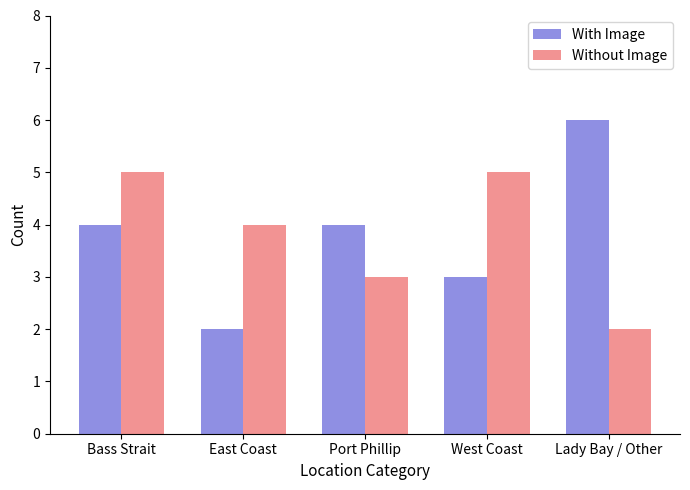

The value of With Image at East Coast is 3. True or false?

False